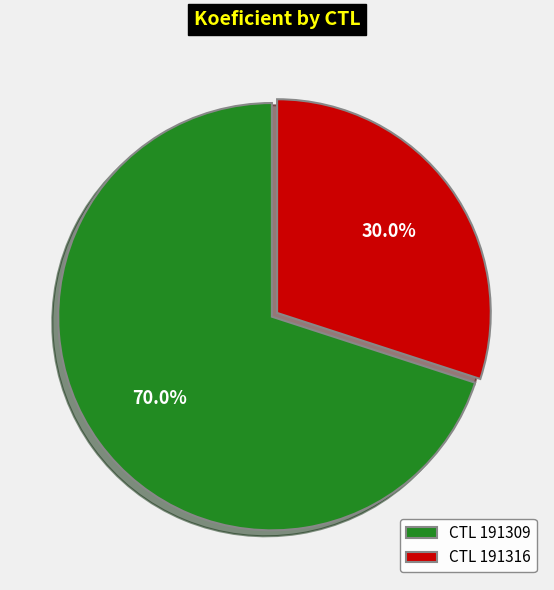

Which slice is the smallest?

CTL 191316